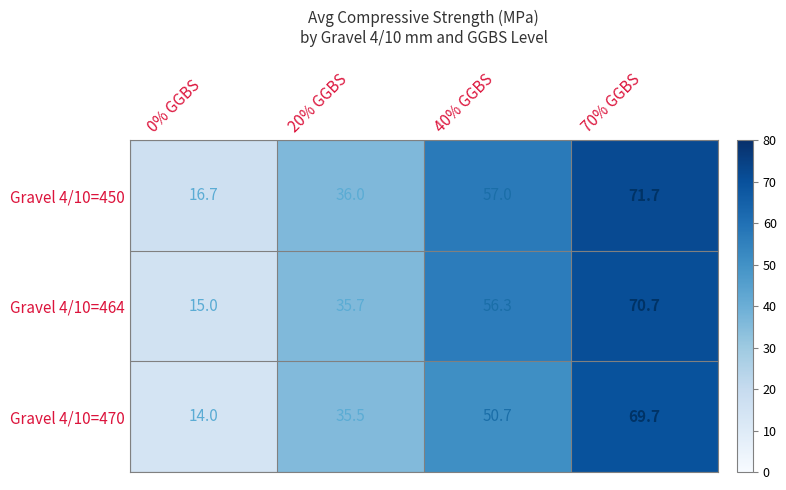

What is the maximum value for Gravel 4/10=464?

70.7